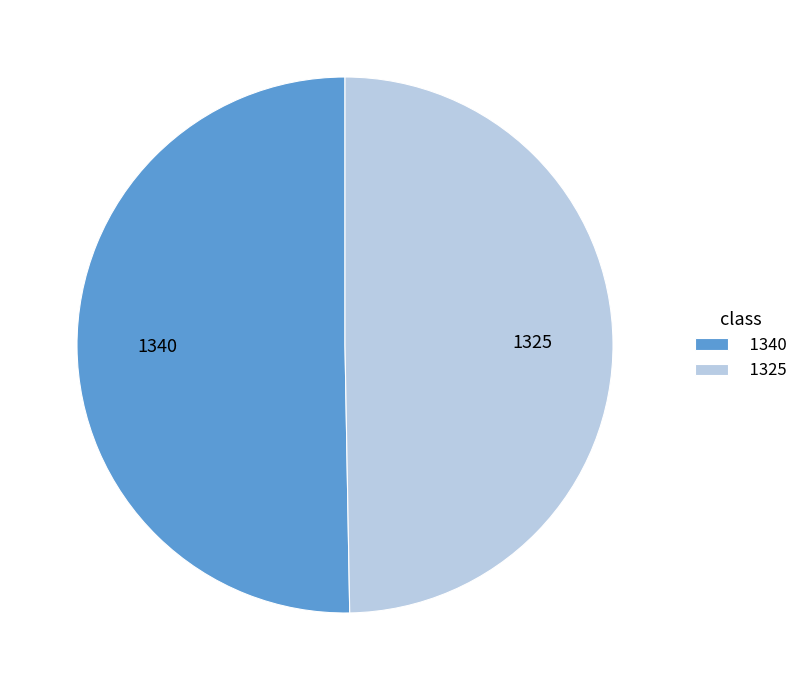

Is it true that 1340 is 43% of the pie?

False